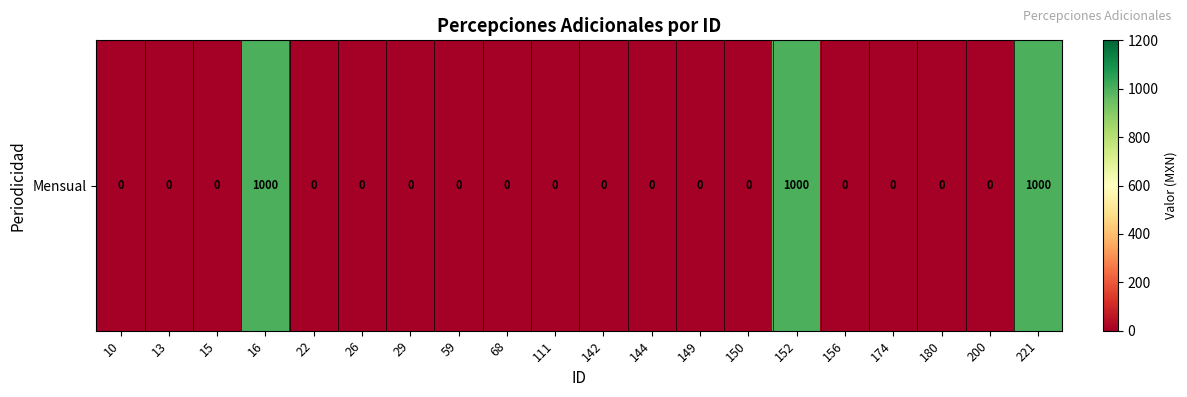

True or false: the data shows -665 at 15.

False